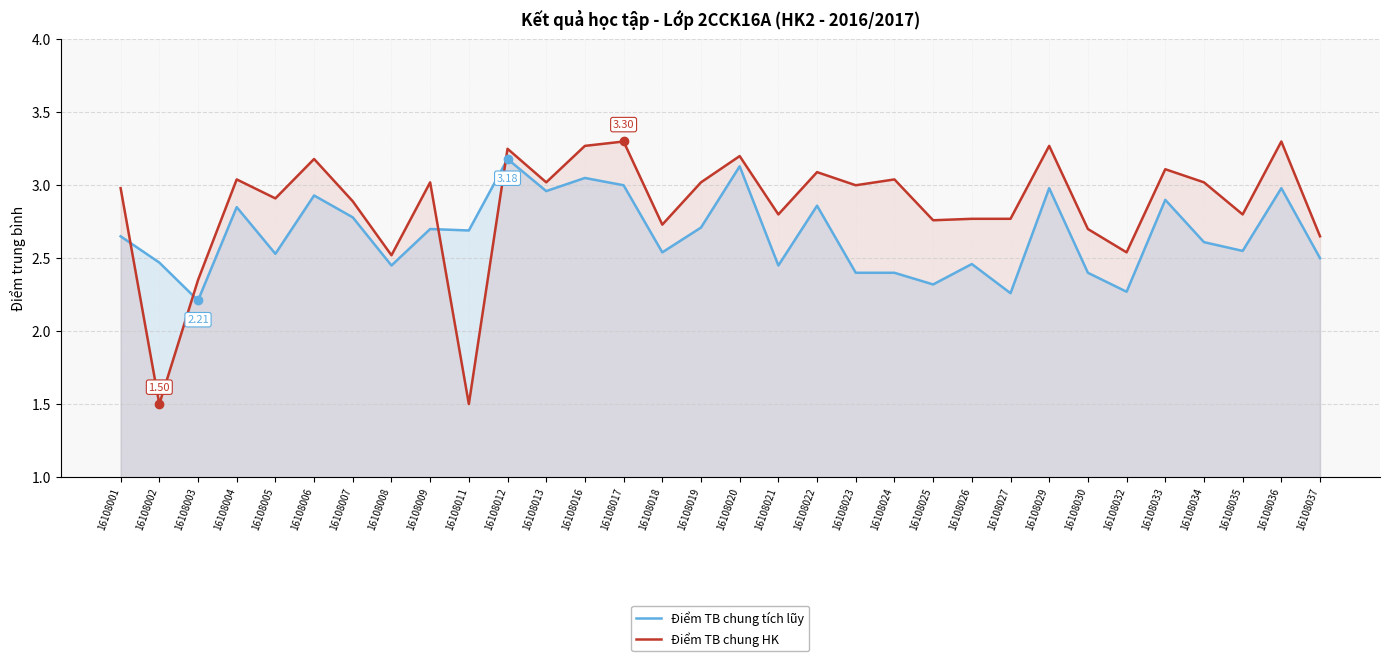

What is the value of the Điểm TB chung HK point at the 25th from the left?

3.3